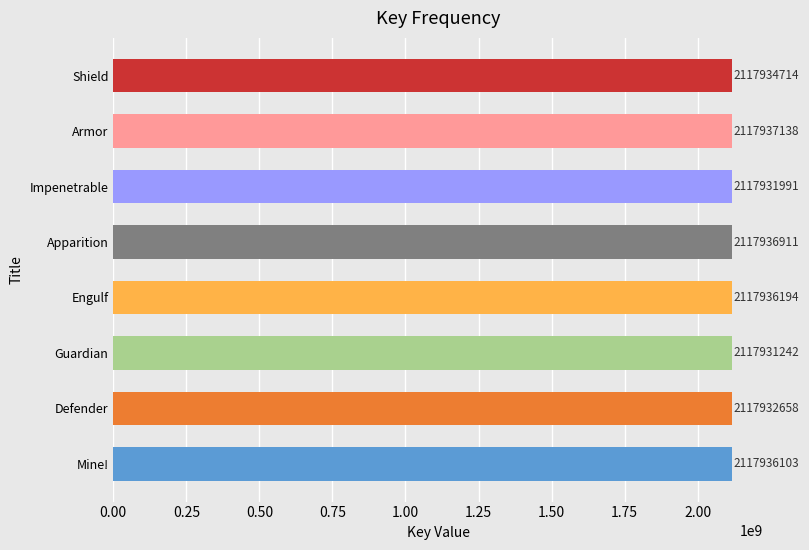

Approximately how many times larger is the value at Mine! compared to Apparition?

1.0